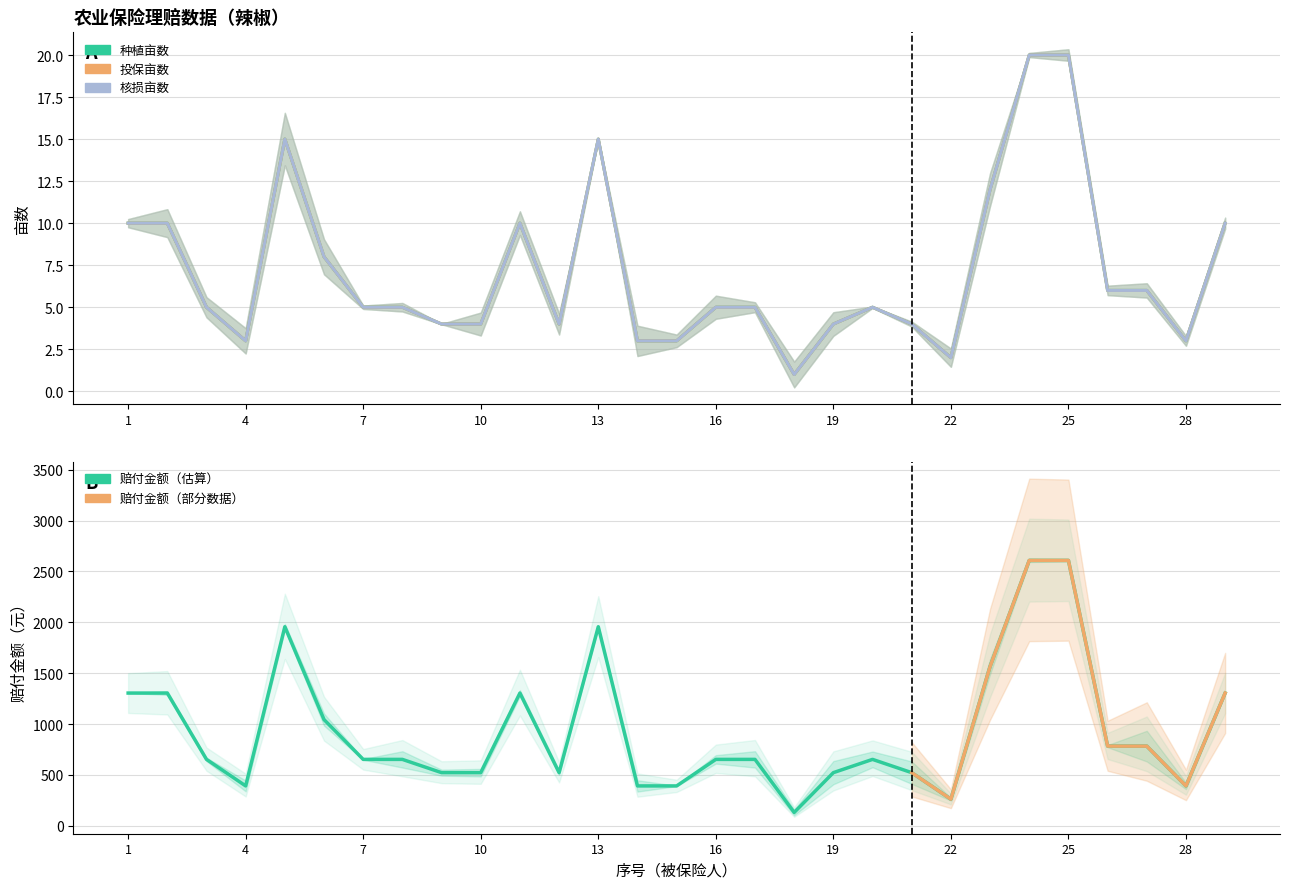

What is the maximum value for 核损亩数?

20.0